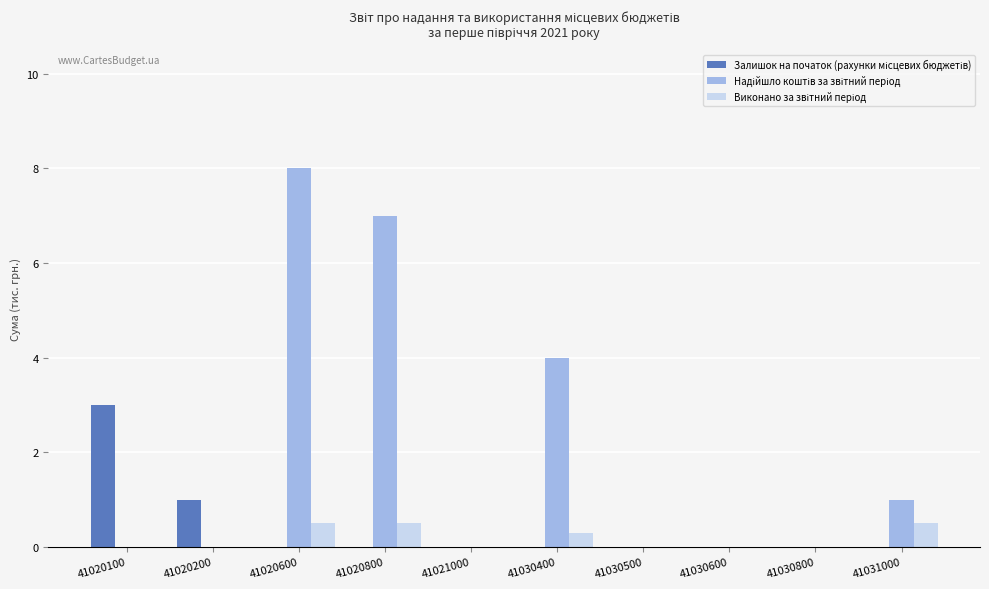

At which category does the chart reach its peak across all series?

41020600